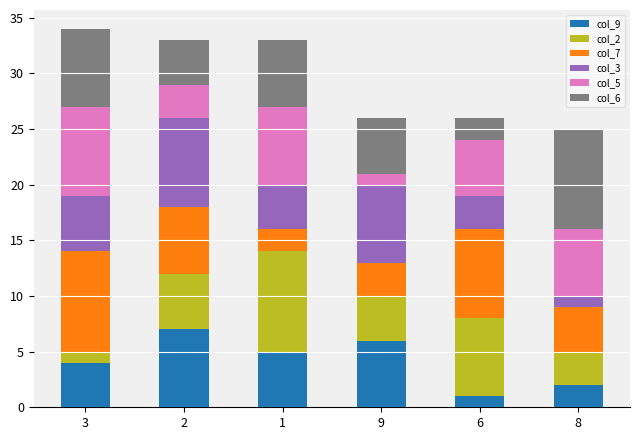

The value of col_9 at 9 is 6. True or false?

True